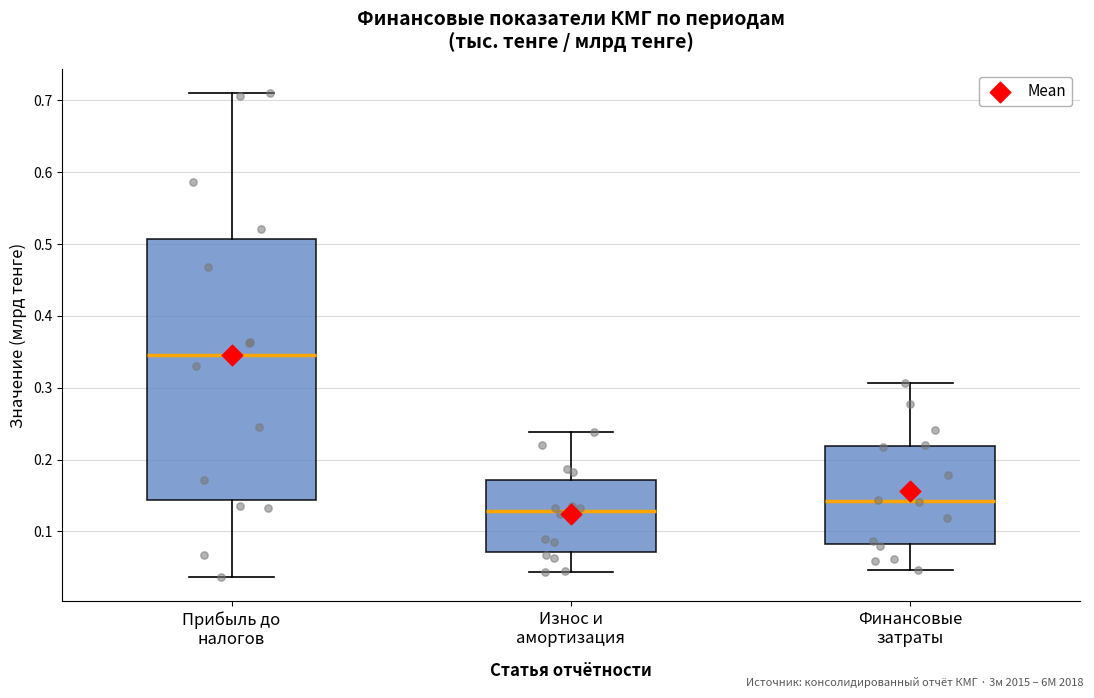

Reading left to right, transcribe this box plot: for each box, give where its median line is, the range the box spans, and where its two whiskers end, as read against the y-axis. The values are not printed on the chart, so give them approximately, as read against the axis.

Прибыль до налогов: median 0.35, box 0.14 to 0.51, whiskers 0.04 to 0.71
Износ и амортизация: median 0.13, box 0.07 to 0.17, whiskers 0.04 to 0.24
Финансовые затраты: median 0.14, box 0.08 to 0.22, whiskers 0.05 to 0.31